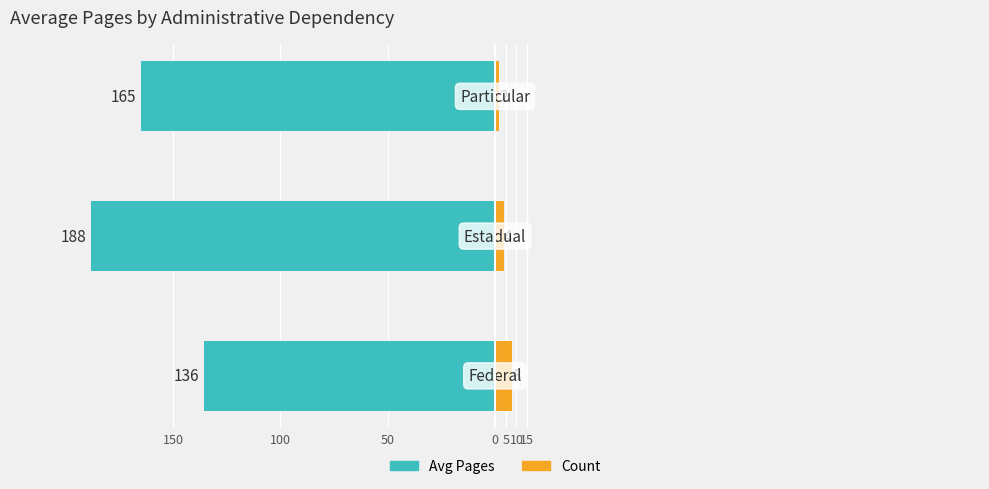

At how many categories does at least one series exceed -21?

3